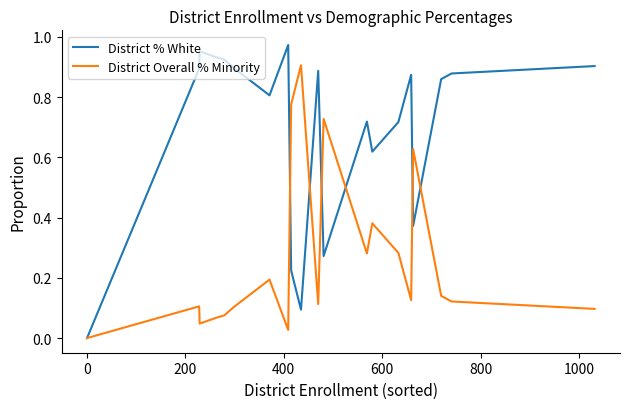

Rank the series by their maximum value, from highest to lowest.

District % White, District Overall % Minority